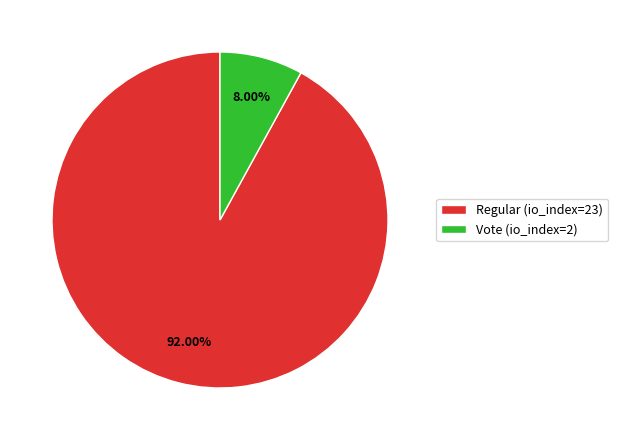

To the nearest percent, what percentage of the pie is Regular (io_index=23)?

92%